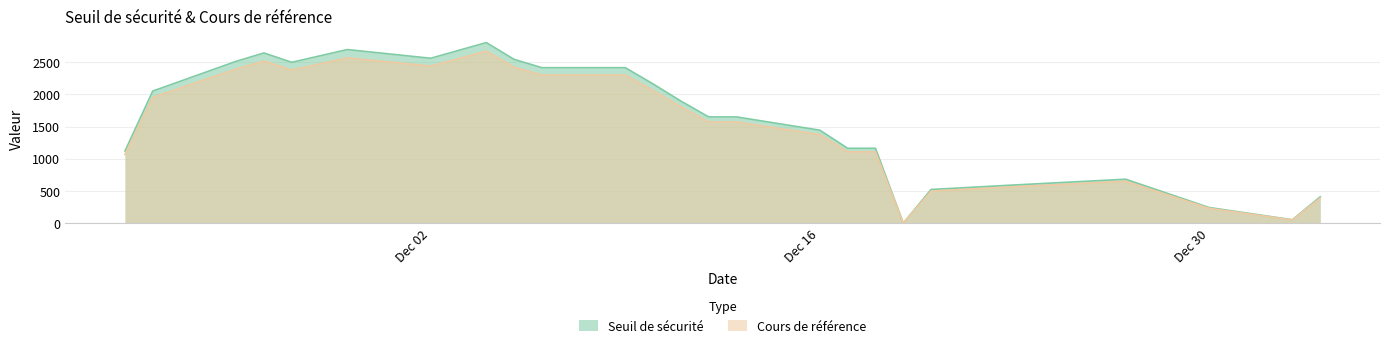

How many lines are shown in the chart?

2